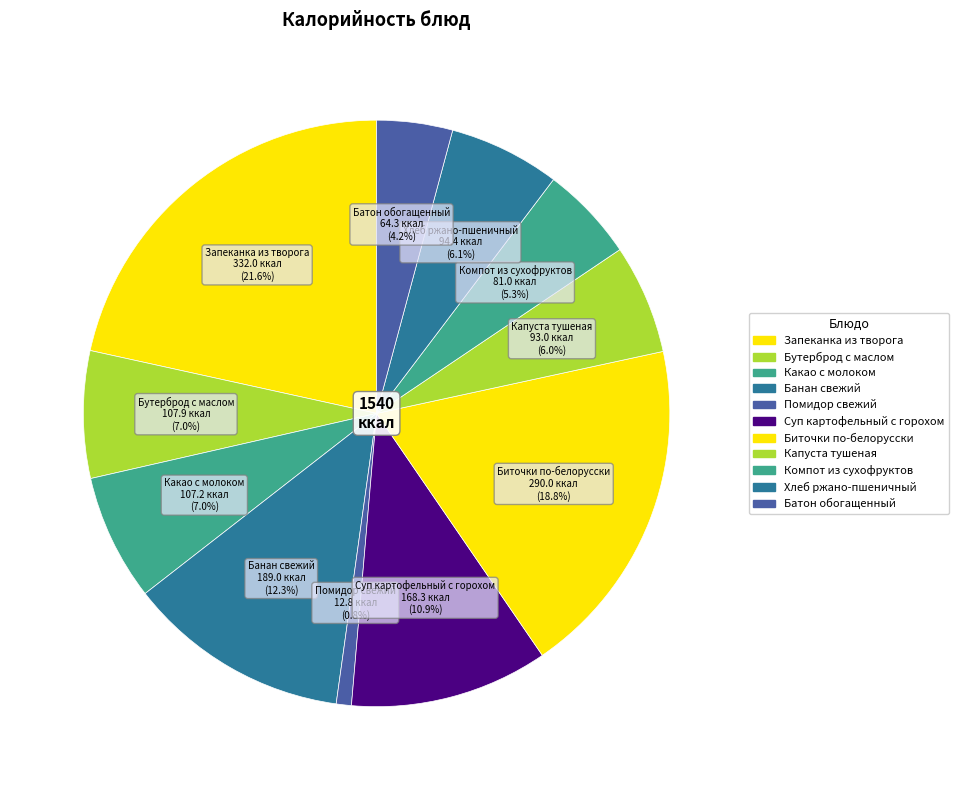

Which category has the smallest portion of the pie?

Помидор свежий